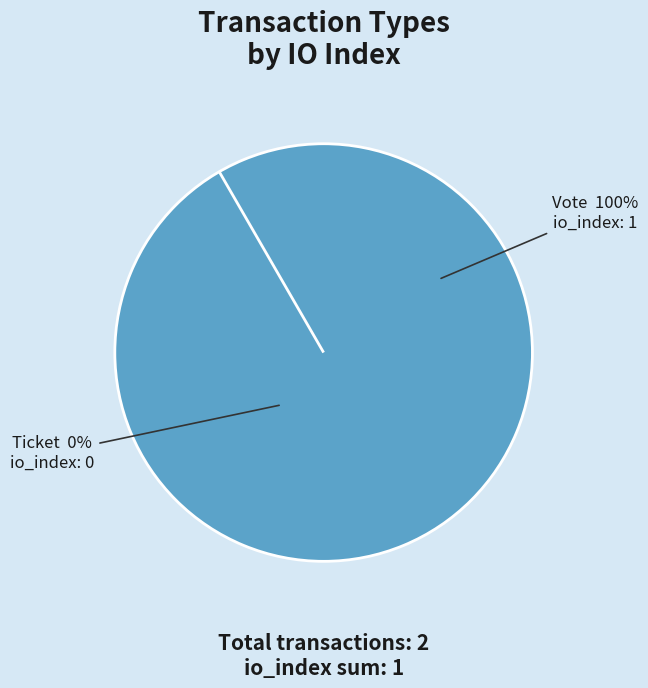

To the nearest percent, what percentage of the pie is Vote?

100%